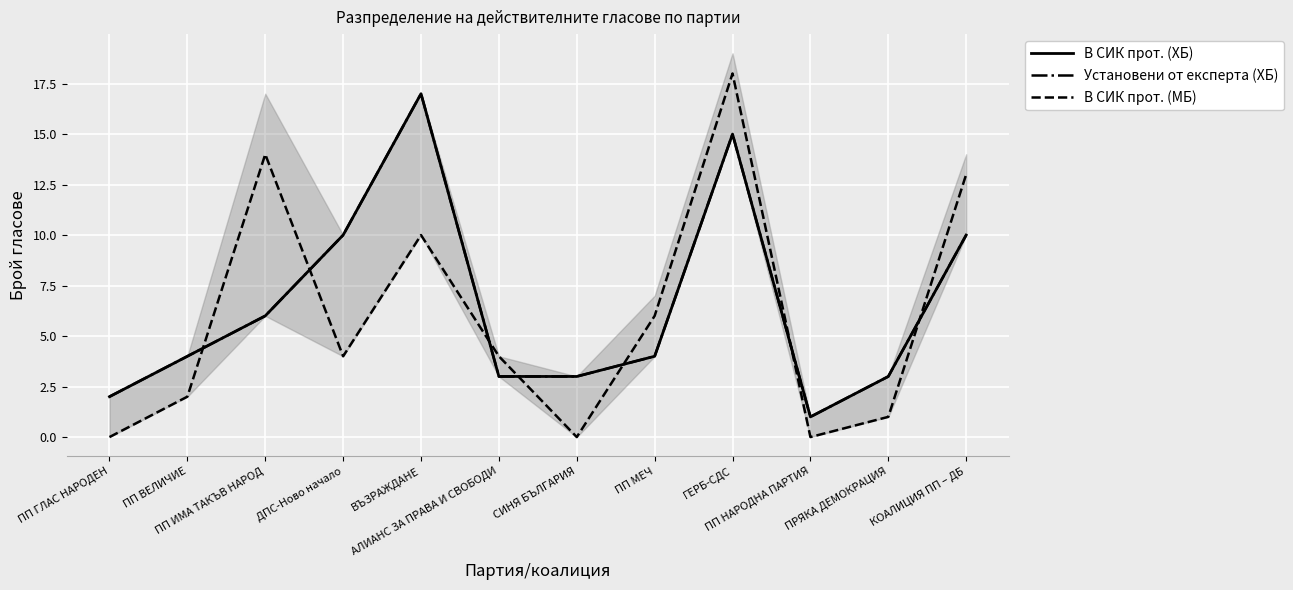

How many values in the В СИК прот. (МБ) series exceed 4?

5